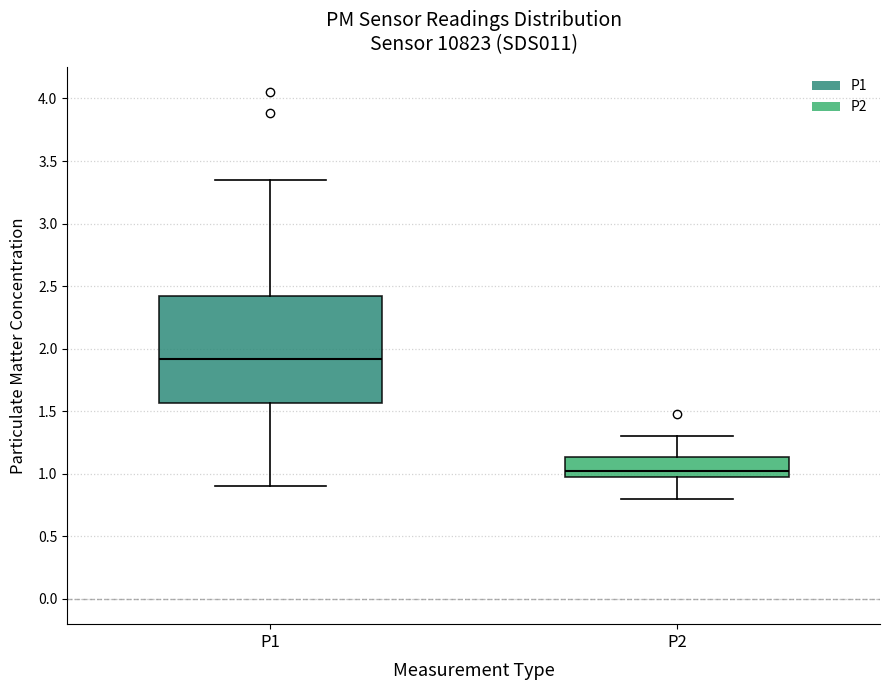

Comparing the boxes themselves (not the whiskers), which one is the tallest?

P1